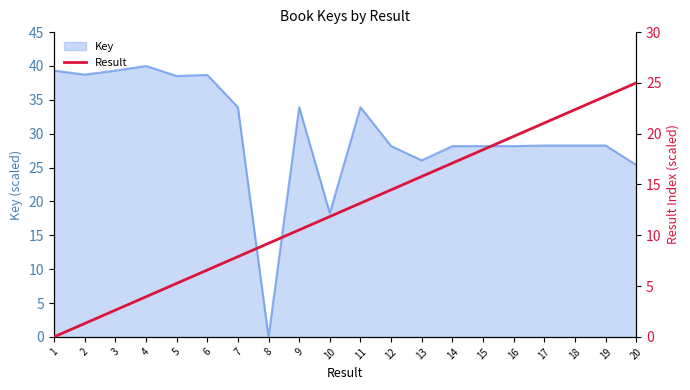

Which has a higher value, 10 or 15?

15